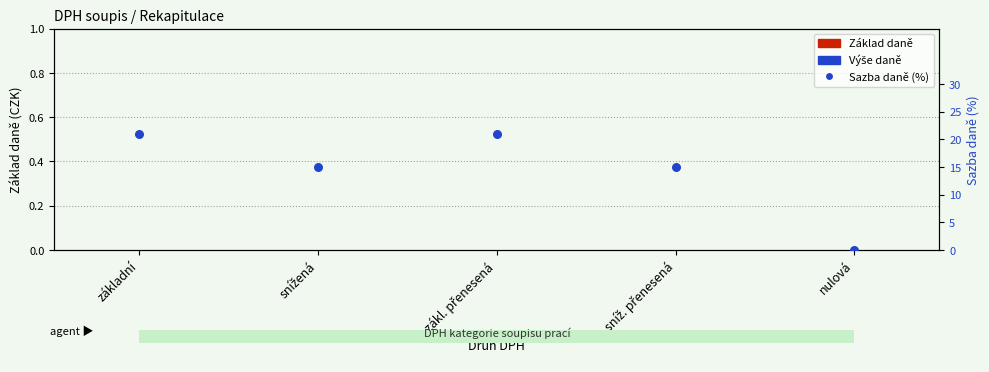

At how many categories does at least one series exceed 0?

4